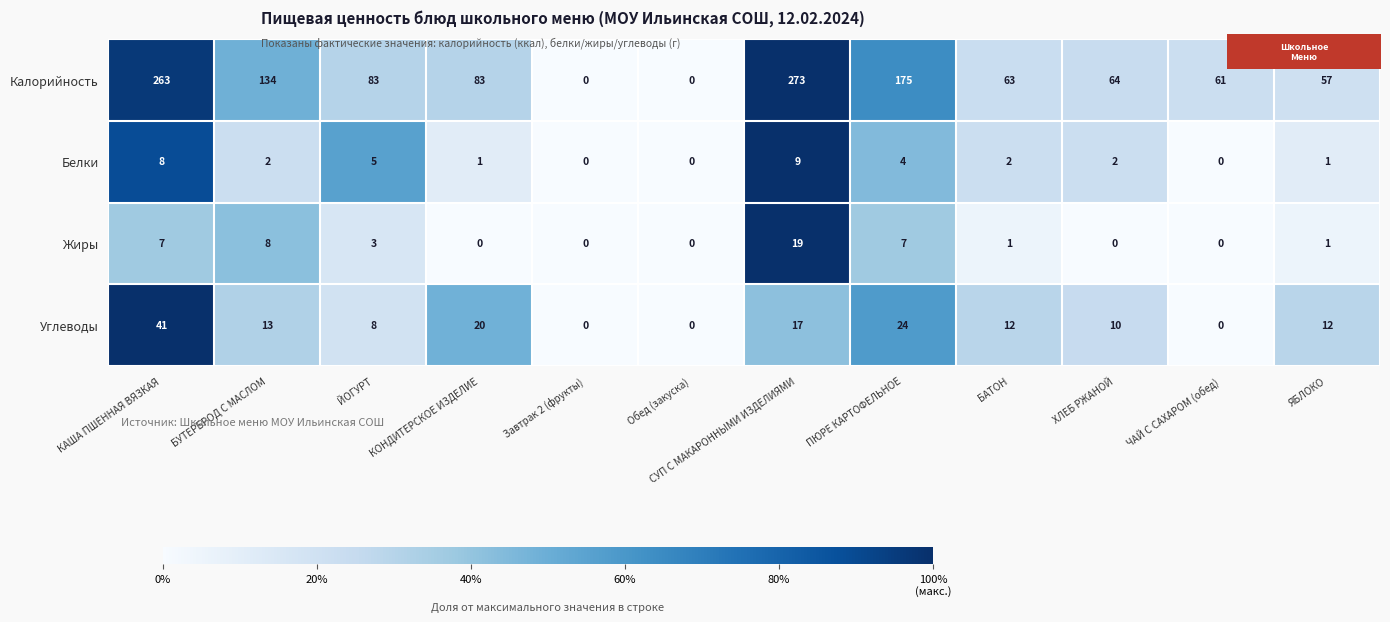

The Белки series shows -6 at Обед (закуска). True or false?

False